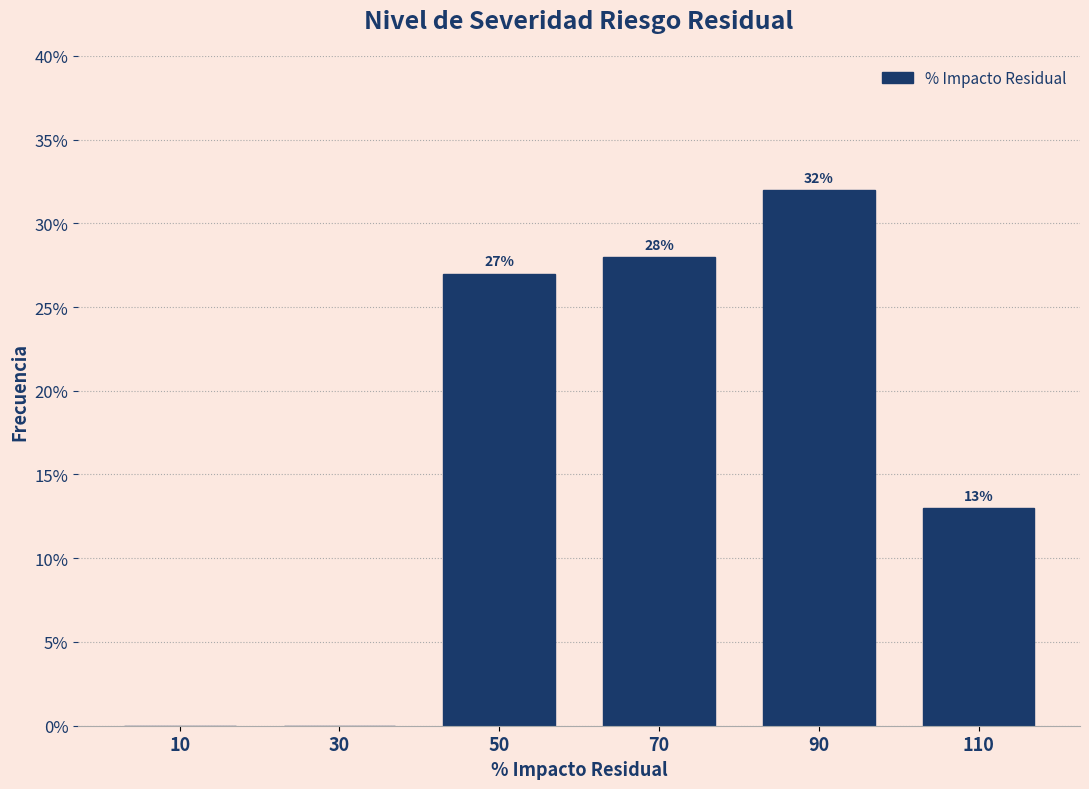

Which range on the x-axis has the tallest bar?

80 to 100